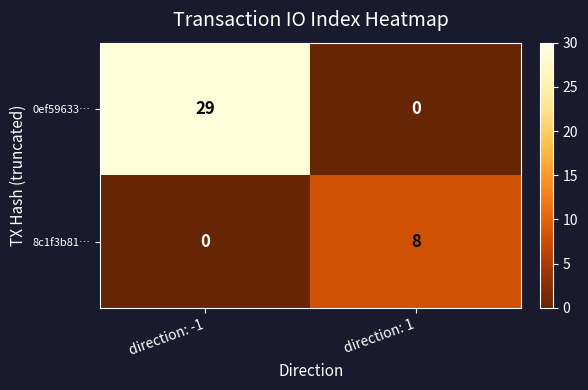

How many data points does each series have?

2